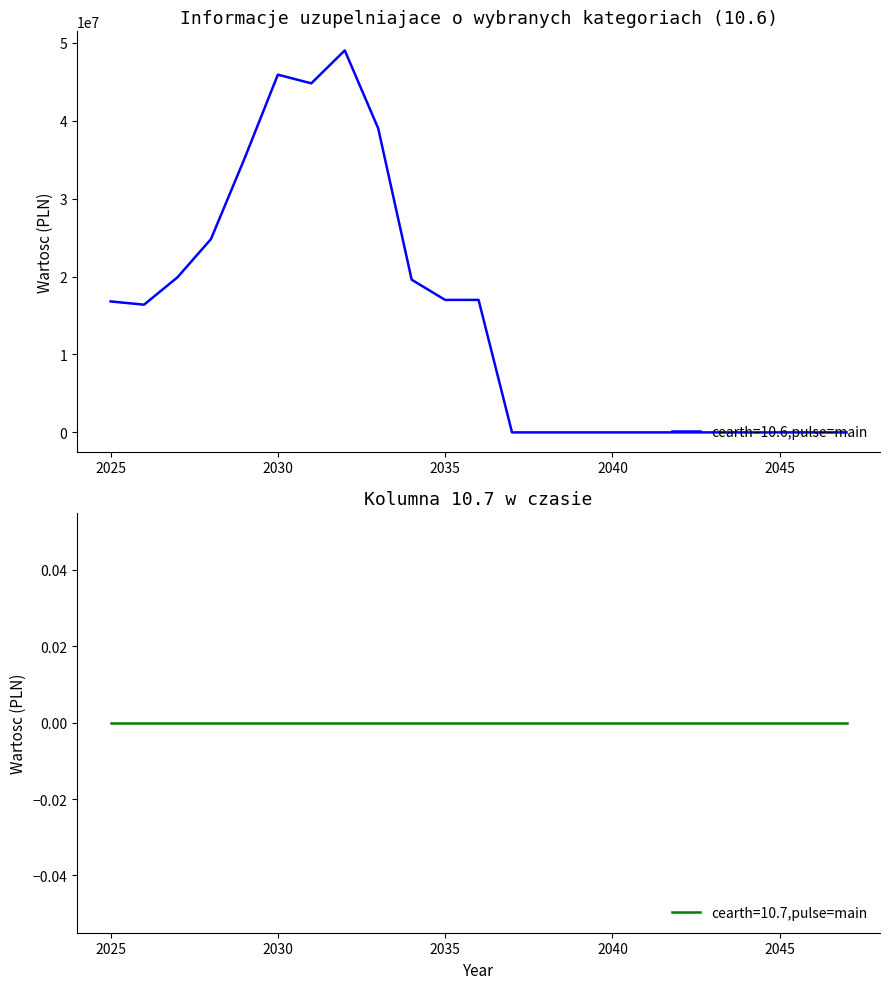

Count the values in the range 0 to 24805100.

18